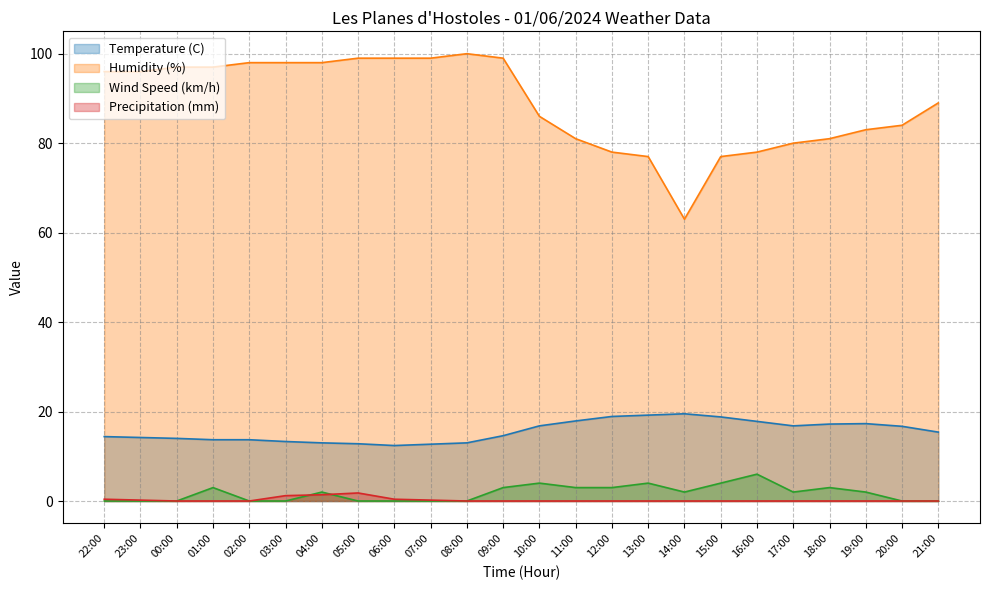

What is the lowest value of the Temperature (C) series?

12.4